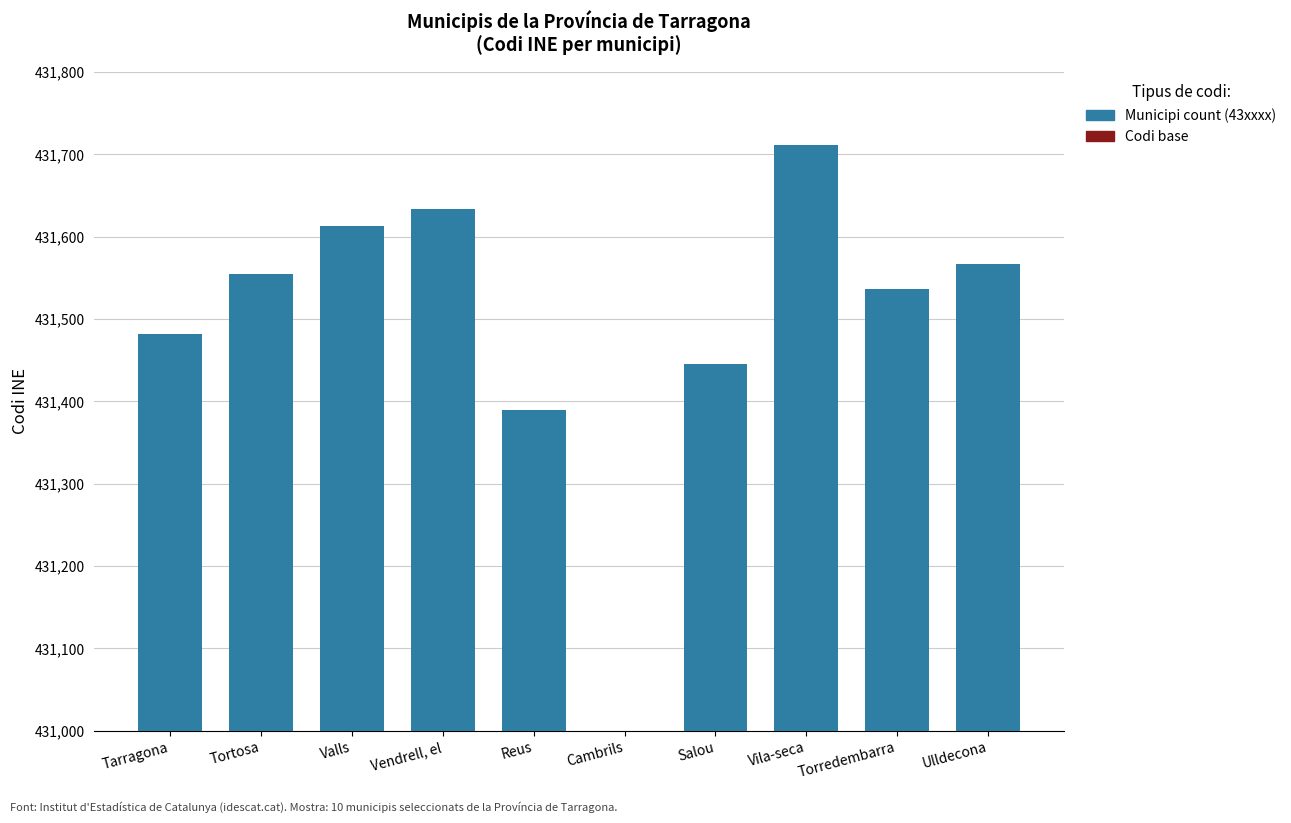

What is the label of the 9th bar from the right?

Tortosa